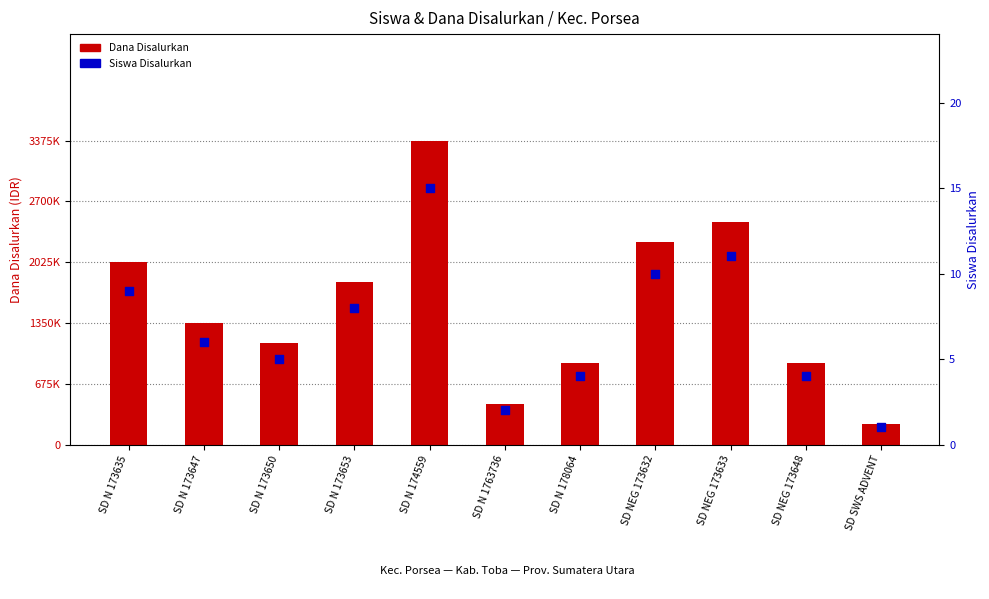

What is the total value across all series at SD N 173653?

1800008